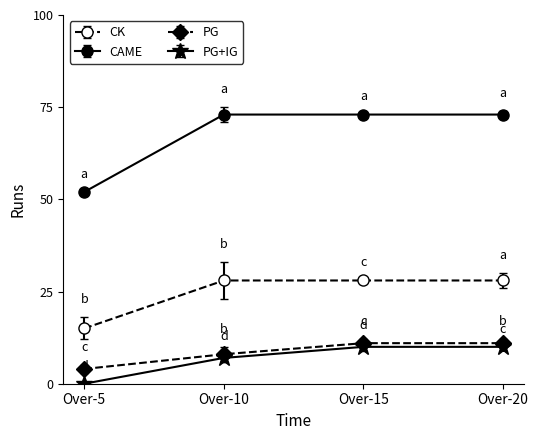

How many distinct data groups are displayed?

4